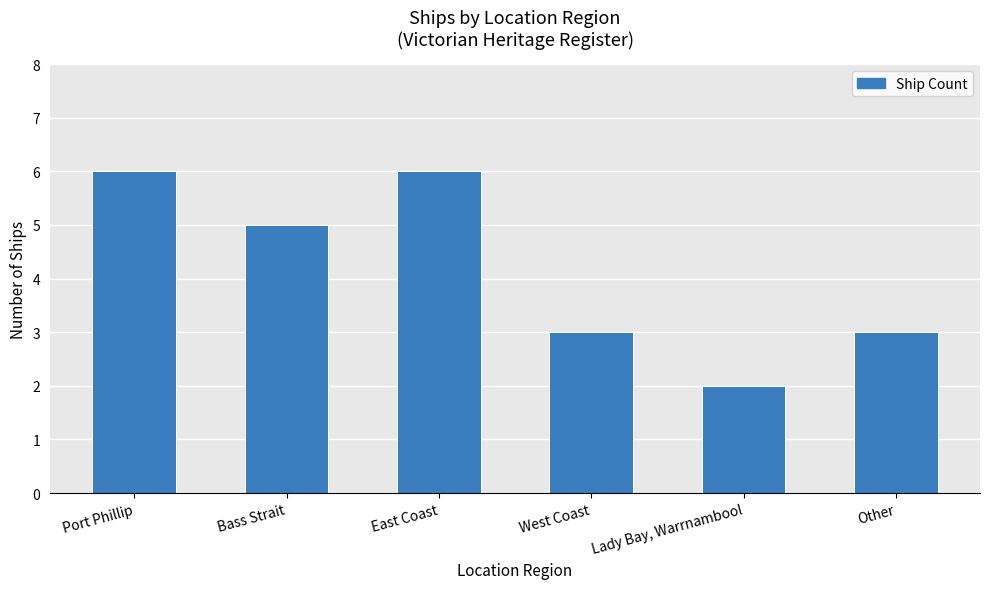

How many data points does each series have?

6